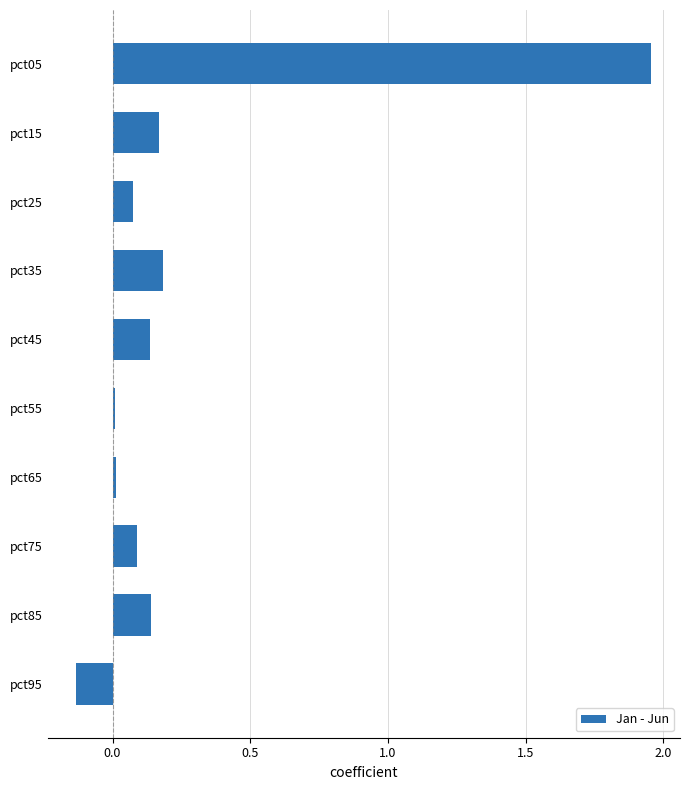

Is it true that the value at pct15 is 0.2?

True